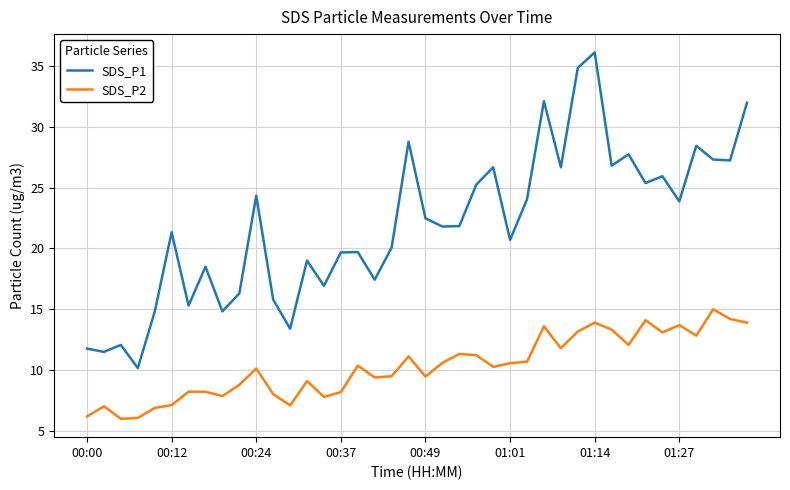

Which series has the widest spread of values?

SDS_P1